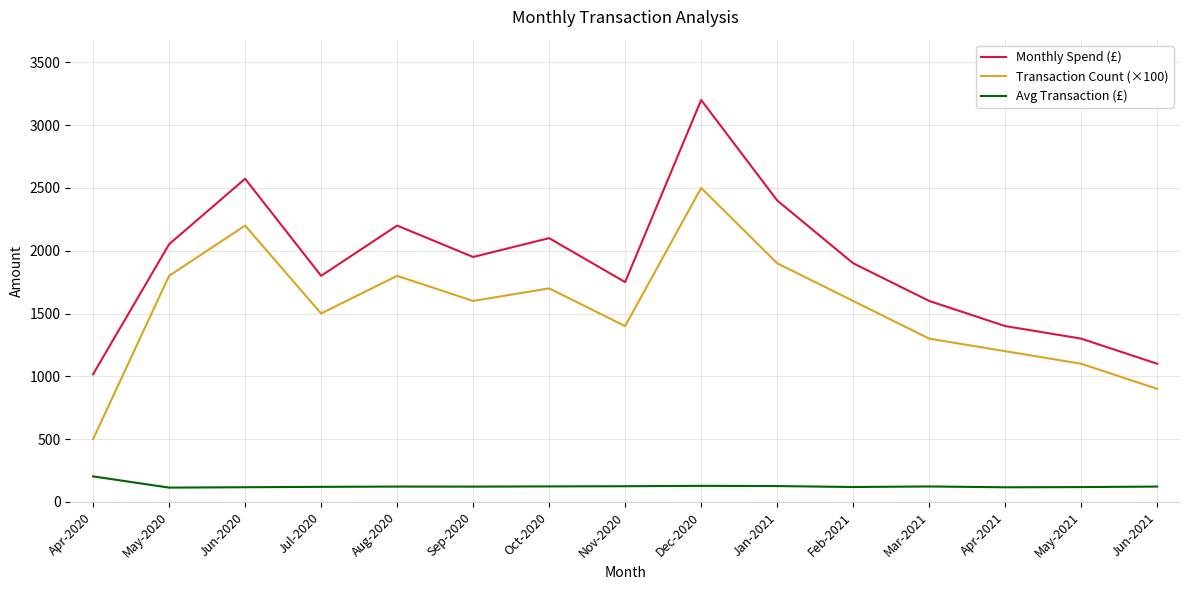

Which category has the lowest value in the Transaction Count (×100) series?

Apr-2020